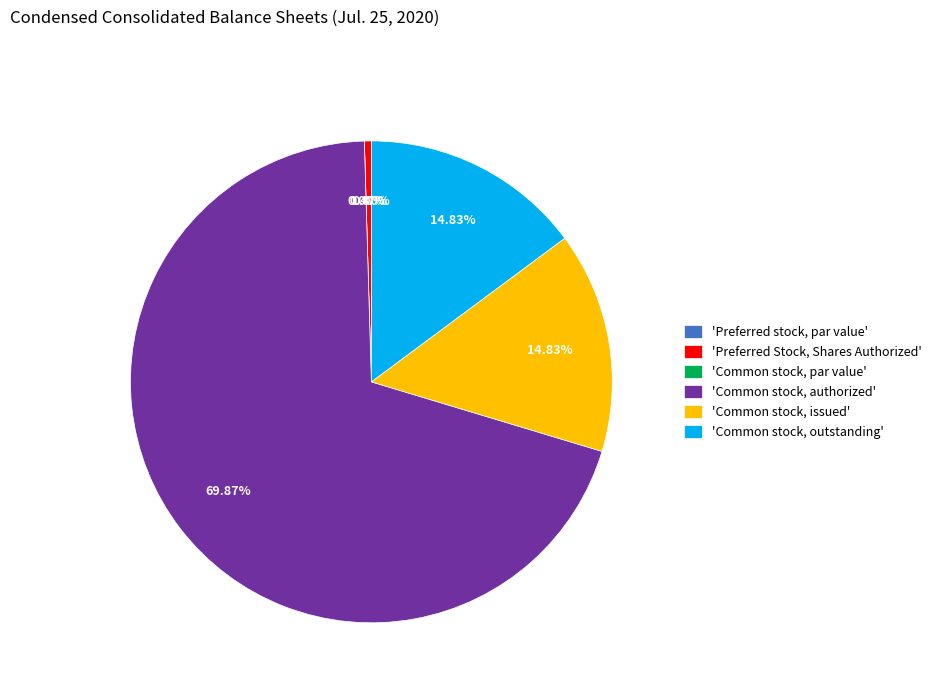

What portion of the pie excludes Preferred stock, par value?

100.0%